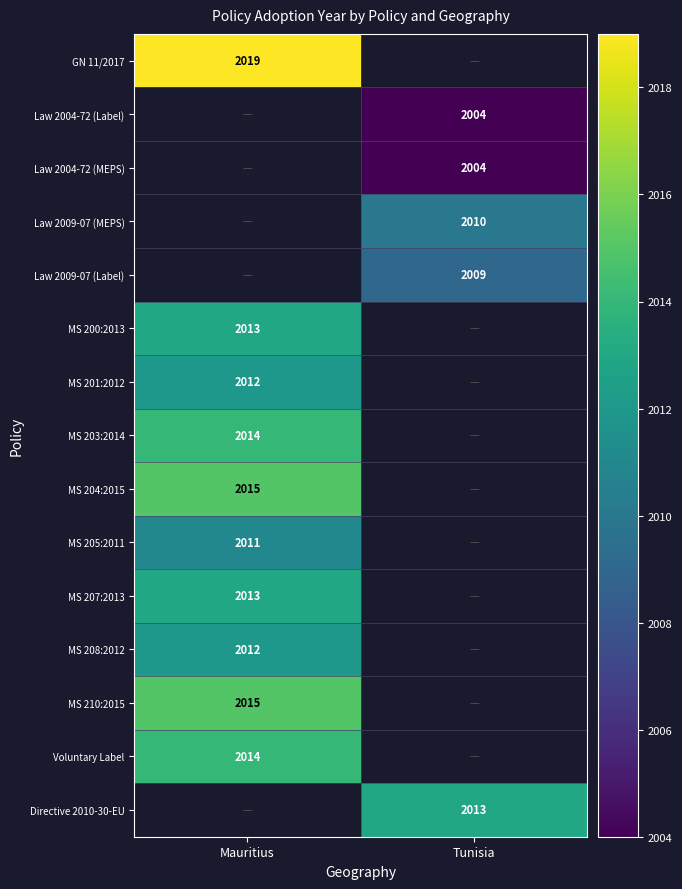

Is the value of Voluntary Label at Mauritius greater than the value of Law 2009-07 (MEPS) at Tunisia?

Yes